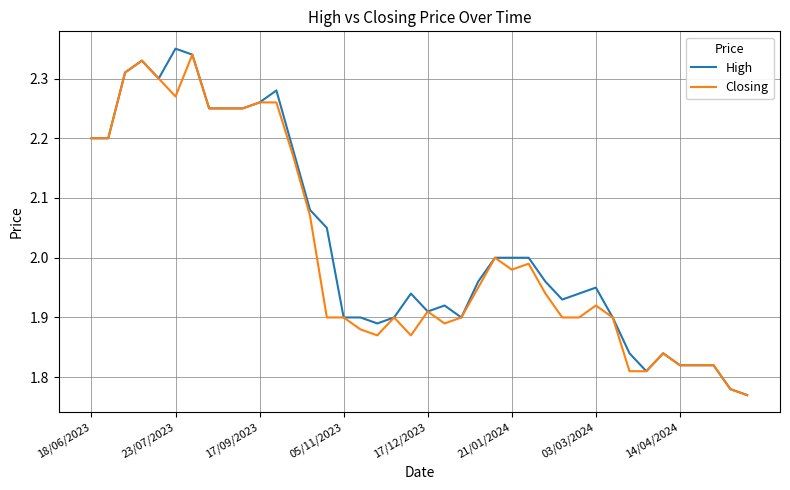

What is the difference between the maximum and minimum values in the High series?

0.6